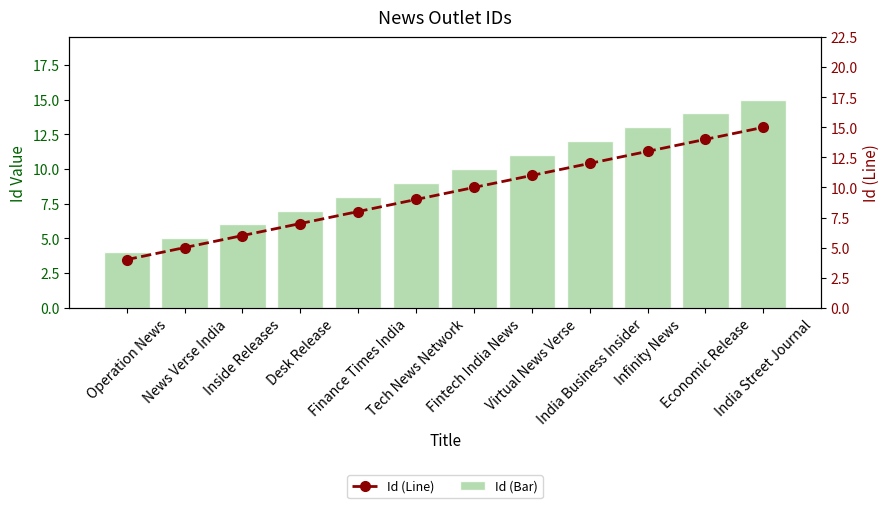

True or false: Id (Bar) has a value of 5 at India Street Journal.

False